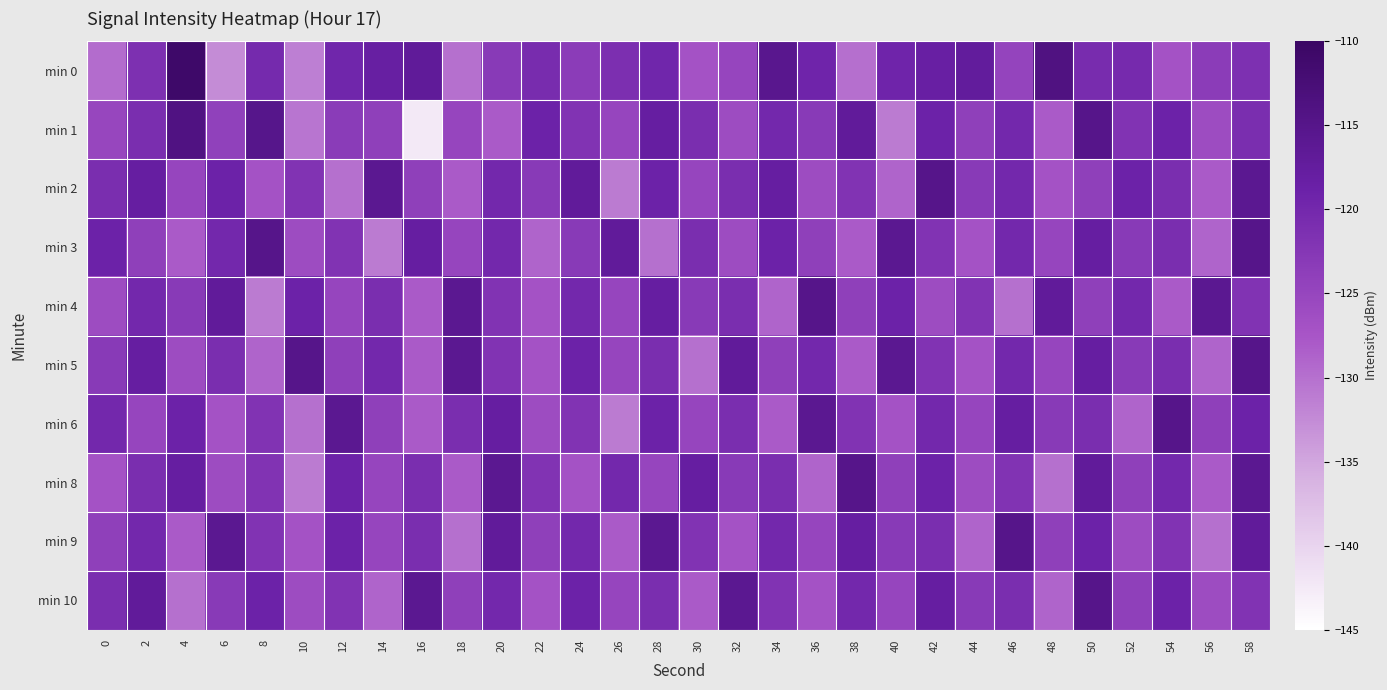

Reading right to left, what are all the values shown in this chart?

min 0: 58=-121.4	56=-123.5	54=-127.0	52=-120.5	50=-120.8	48=-113.9	46=-124.7	44=-117.3	42=-118.2	40=-119.4	38=-129.9	36=-119.3	34=-115.5	32=-125.0	30=-127.0	28=-119.6	26=-121.3	24=-123.4	22=-120.7	20=-123.0	18=-130.1	16=-116.9	14=-118.1	12=-119.6	10=-131.4	8=-120.3	6=-132.6	4=-110.7	2=-121.4	0=-129.6
min 1: 58=-121.0	56=-126.0	54=-119.0	52=-122.0	50=-115.0	48=-128.0	46=-120.0	44=-124.0	42=-119.0	40=-131.0	38=-117.0	36=-123.0	34=-120.0	32=-126.0	30=-121.0	28=-118.0	26=-125.0	24=-122.0	22=-119.0	20=-128.0	18=-124.9	16=-142.5	14=-124.0	12=-123.3	10=-130.4	8=-115.1	6=-124.2	4=-114.0	2=-121.0	0=-125.1
min 2: 58=-116.0	56=-128.0	54=-121.0	52=-119.0	50=-124.0	48=-127.0	46=-120.0	44=-123.0	42=-115.0	40=-129.0	38=-122.0	36=-126.0	34=-118.0	32=-121.0	30=-125.0	28=-119.0	26=-131.0	24=-117.0	22=-123.0	20=-120.0	18=-128.0	16=-124.0	14=-116.0	12=-130.0	10=-122.0	8=-127.0	6=-119.0	4=-125.0	2=-118.0	0=-121.0
min 3: 58=-115.0	56=-129.0	54=-121.0	52=-123.0	50=-118.0	48=-125.0	46=-120.0	44=-127.0	42=-122.0	40=-116.0	38=-128.0	36=-124.0	34=-119.0	32=-126.0	30=-121.0	28=-130.0	26=-117.0	24=-123.0	22=-129.0	20=-120.0	18=-125.0	16=-118.0	14=-131.0	12=-122.0	10=-126.0	8=-115.0	6=-120.0	4=-128.0	2=-124.0	0=-119.0
min 4: 58=-122.0	56=-116.0	54=-128.0	52=-120.0	50=-124.0	48=-117.0	46=-130.0	44=-122.0	42=-126.0	40=-119.0	38=-124.0	36=-115.0	34=-129.0	32=-121.0	30=-123.0	28=-118.0	26=-125.0	24=-120.0	22=-127.0	20=-122.0	18=-116.0	16=-128.0	14=-121.0	12=-125.0	10=-119.0	8=-131.0	6=-117.0	4=-123.0	2=-120.0	0=-126.0
min 5: 58=-115.0	56=-129.0	54=-121.0	52=-123.0	50=-118.0	48=-125.0	46=-120.0	44=-127.0	42=-122.0	40=-116.0	38=-128.0	36=-120.0	34=-124.0	32=-117.0	30=-130.0	28=-121.0	26=-125.0	24=-119.0	22=-127.0	20=-122.0	18=-116.0	16=-128.0	14=-120.0	12=-124.0	10=-115.0	8=-129.0	6=-121.0	4=-126.0	2=-118.0	0=-123.0
min 6: 58=-119.0	56=-124.0	54=-115.0	52=-129.0	50=-121.0	48=-123.0	46=-118.0	44=-125.0	42=-120.0	40=-127.0	38=-122.0	36=-116.0	34=-128.0	32=-121.0	30=-125.0	28=-119.0	26=-131.0	24=-122.0	22=-126.0	20=-118.0	18=-121.0	16=-128.0	14=-124.0	12=-116.0	10=-130.0	8=-122.0	6=-127.0	4=-119.0	2=-125.0	0=-120.0
min 8: 58=-116.0	56=-128.0	54=-120.0	52=-124.0	50=-117.0	48=-130.0	46=-122.0	44=-126.0	42=-119.0	40=-124.0	38=-115.0	36=-129.0	34=-121.0	32=-123.0	30=-118.0	28=-125.0	26=-120.0	24=-127.0	22=-122.0	20=-116.0	18=-128.0	16=-121.0	14=-125.0	12=-119.0	10=-131.0	8=-122.0	6=-126.0	4=-118.0	2=-121.0	0=-127.0
min 9: 58=-117.0	56=-130.0	54=-122.0	52=-126.0	50=-119.0	48=-124.0	46=-115.0	44=-129.0	42=-121.0	40=-123.0	38=-118.0	36=-125.0	34=-120.0	32=-127.0	30=-122.0	28=-116.0	26=-128.0	24=-120.0	22=-124.0	20=-117.0	18=-130.0	16=-121.0	14=-125.0	12=-119.0	10=-127.0	8=-122.0	6=-116.0	4=-128.0	2=-120.0	0=-124.0
min 10: 58=-122.0	56=-126.0	54=-119.0	52=-124.0	50=-115.0	48=-129.0	46=-121.0	44=-123.0	42=-118.0	40=-125.0	38=-120.0	36=-127.0	34=-122.0	32=-116.0	30=-128.0	28=-121.0	26=-125.0	24=-119.0	22=-127.0	20=-120.0	18=-124.0	16=-116.0	14=-129.0	12=-122.0	10=-126.0	8=-119.0	6=-123.0	4=-130.0	2=-117.0	0=-121.0